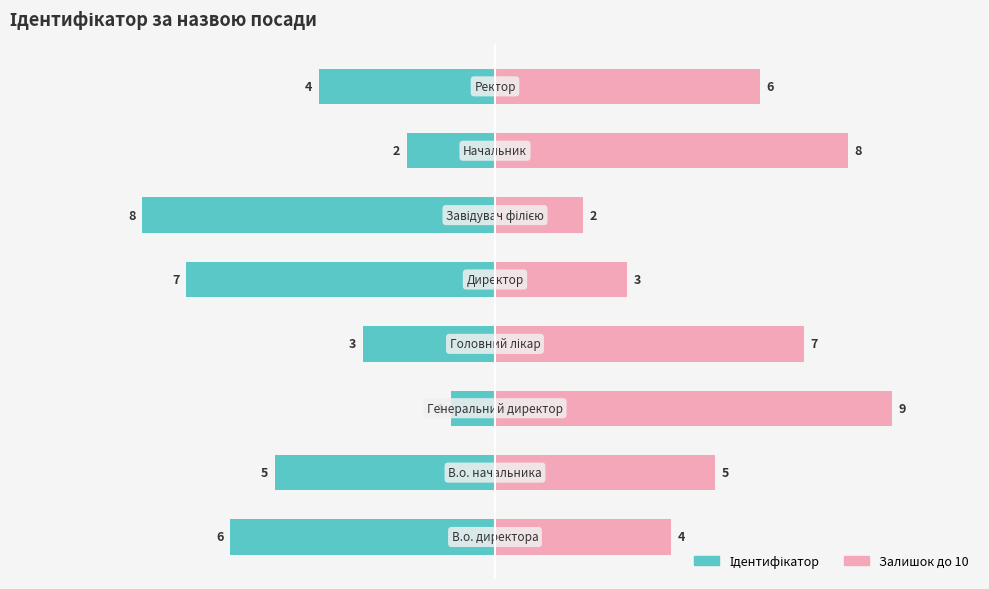

Where does the Залишок до 10 series first go above 6?

2